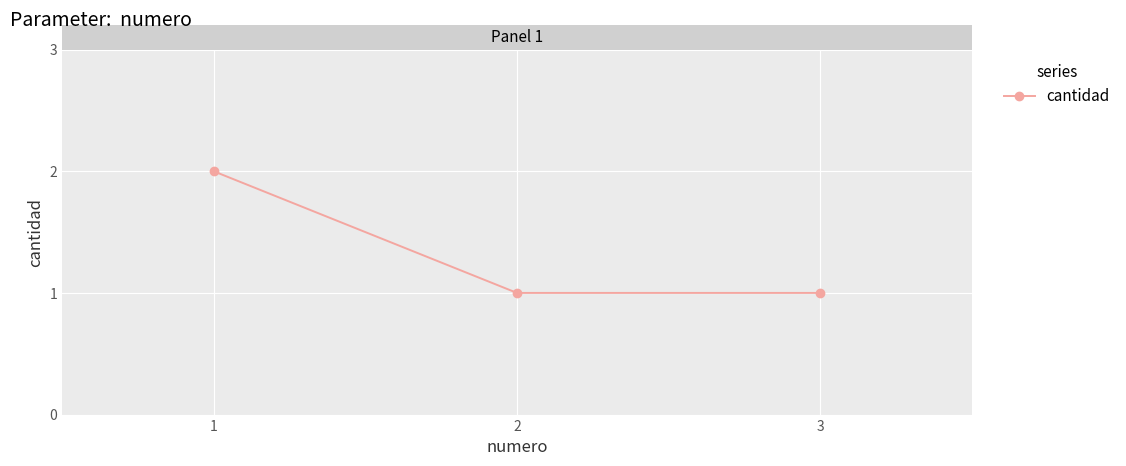

The chart shows a value of 1 at 2. True or false?

True